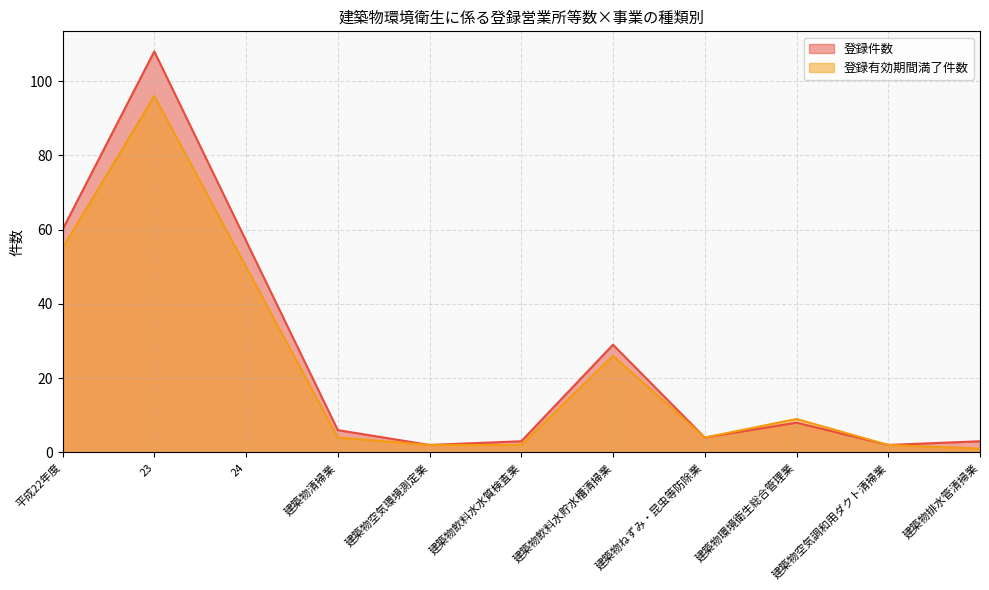

What position from the right is 建築物空気調和用ダクト清掃業?

2